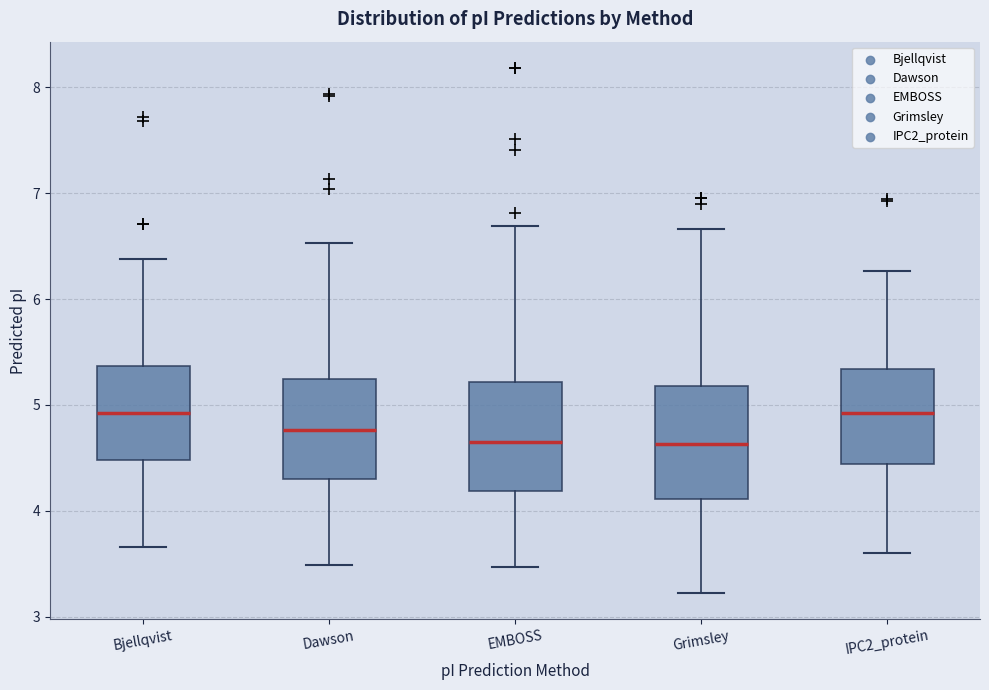

Where is the upper edge of the box for Bjellqvist on the y-axis? The values are not printed on the chart, so give them approximately, as read against the axis.

5.4